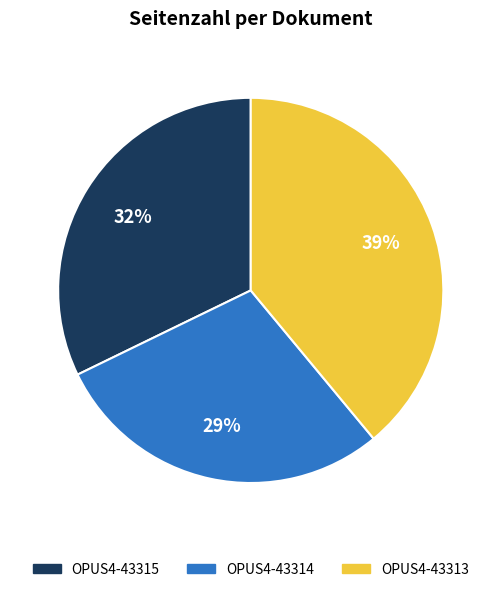

True or false: OPUS4-43313 accounts for 39% of the total.

True